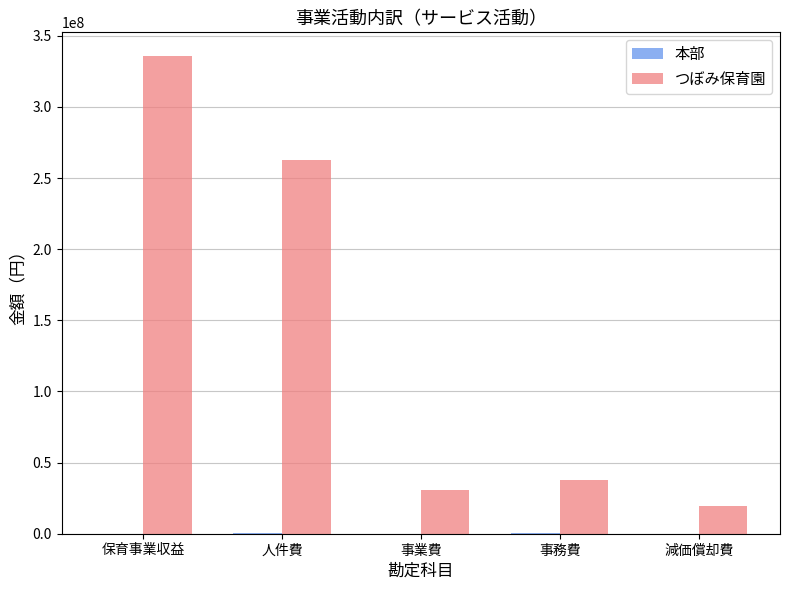

What is the highest value of the つぼみ保育園 series?

335670682